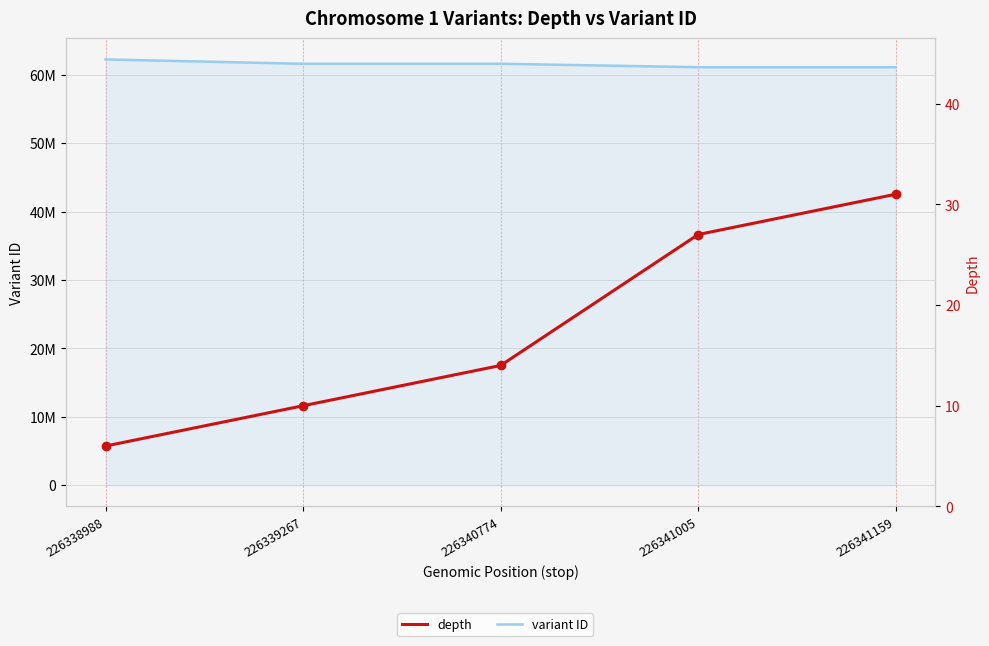

True or false: variant ID and depth intersect in this chart.

False